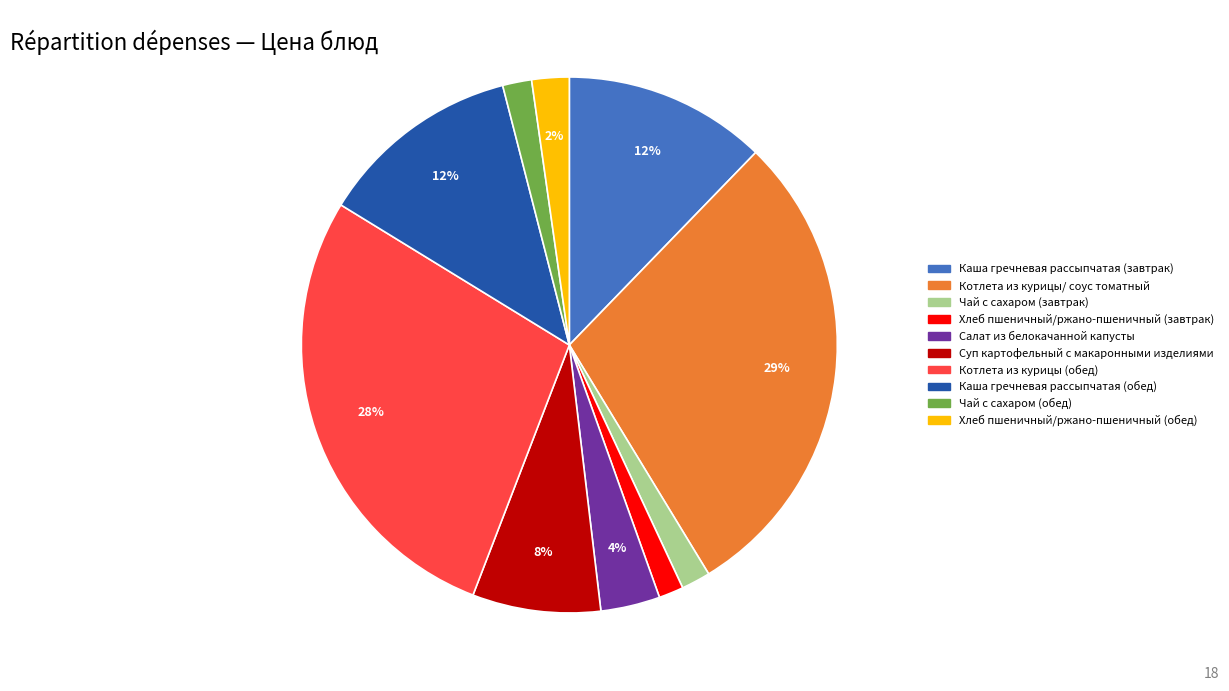

To the nearest percent, what portion does Хлеб пшеничный/ржано-пшеничный (завтрак) represent?

1%